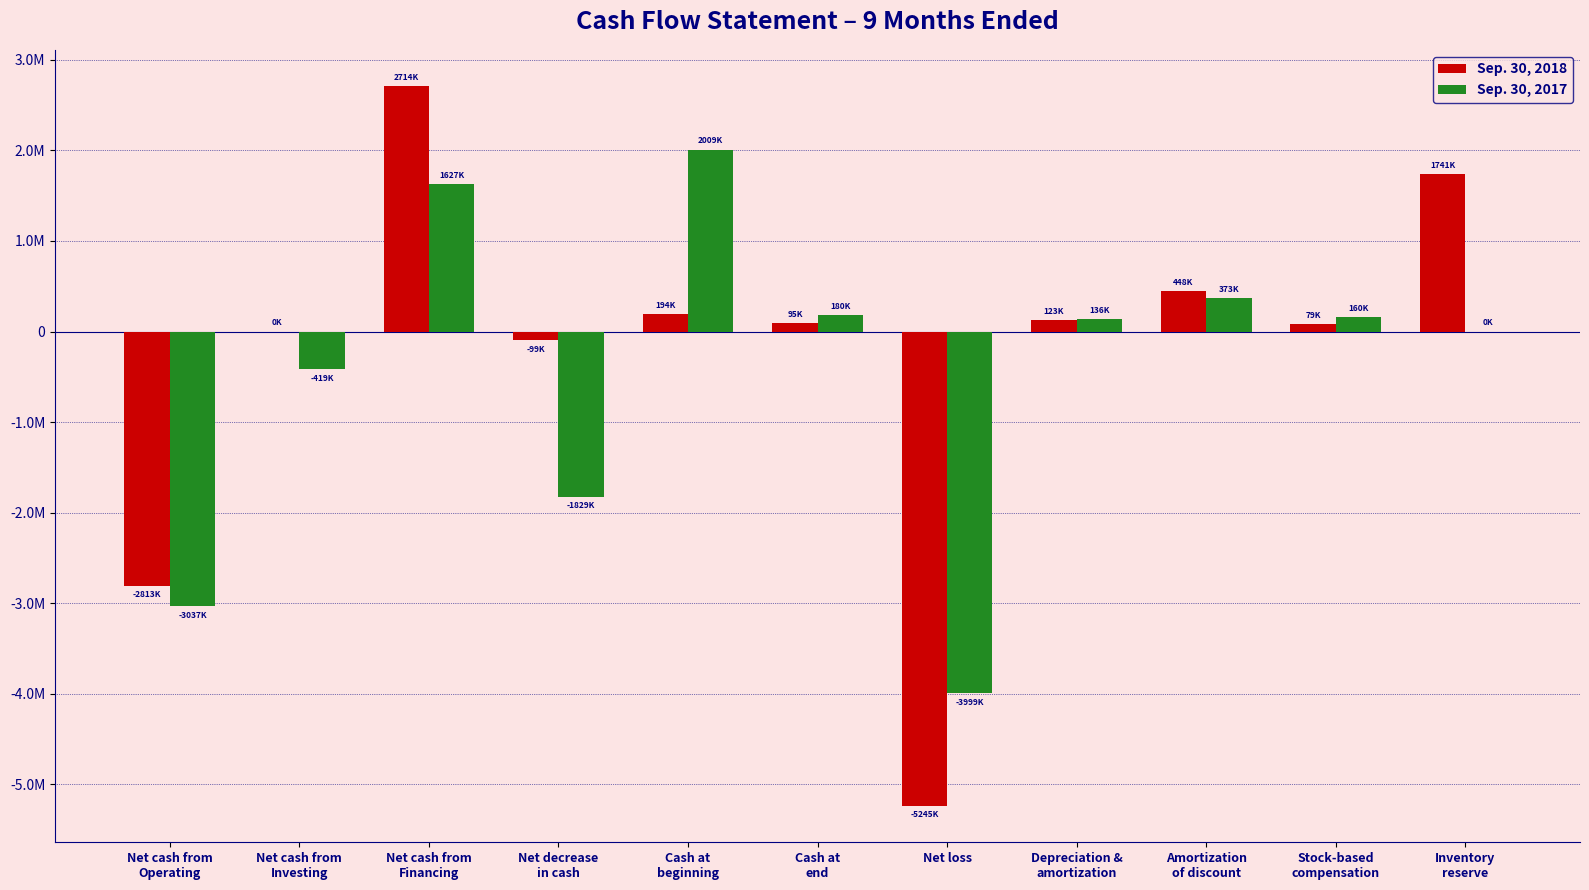

Is it true that Sep. 30, 2017 equals 615497 at Amortization
of discount?

False